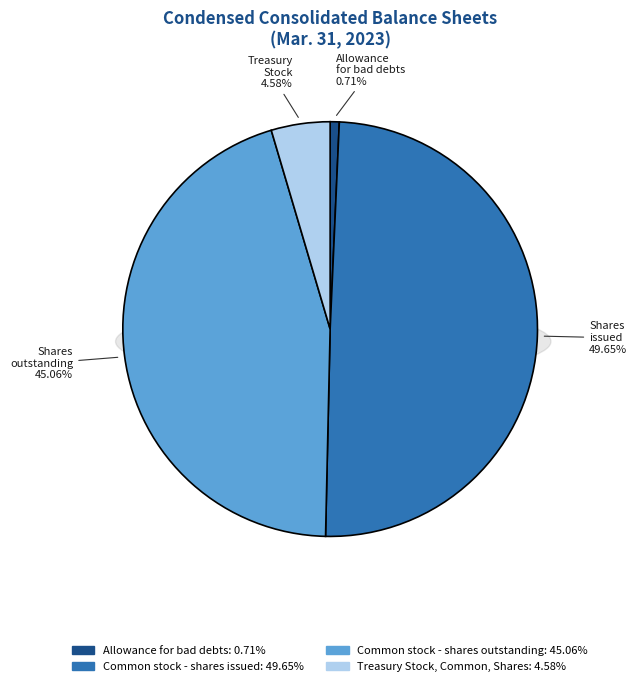

To the nearest percent, what is the difference between the largest and smallest slice percentages?

49%